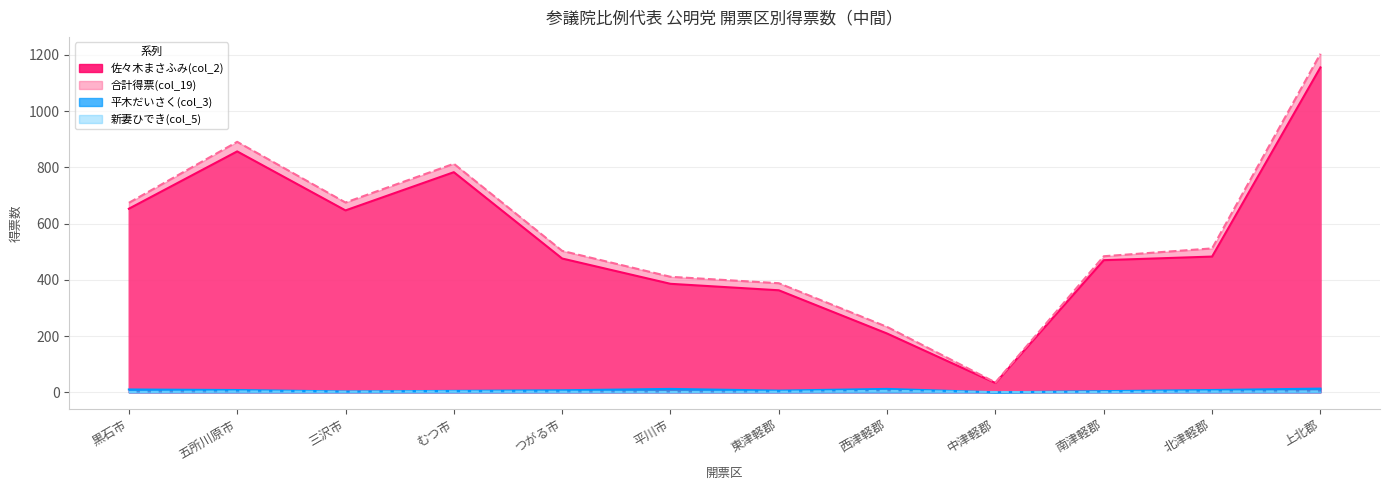

How many data points in 合計得票(col_19) are above 511?

6